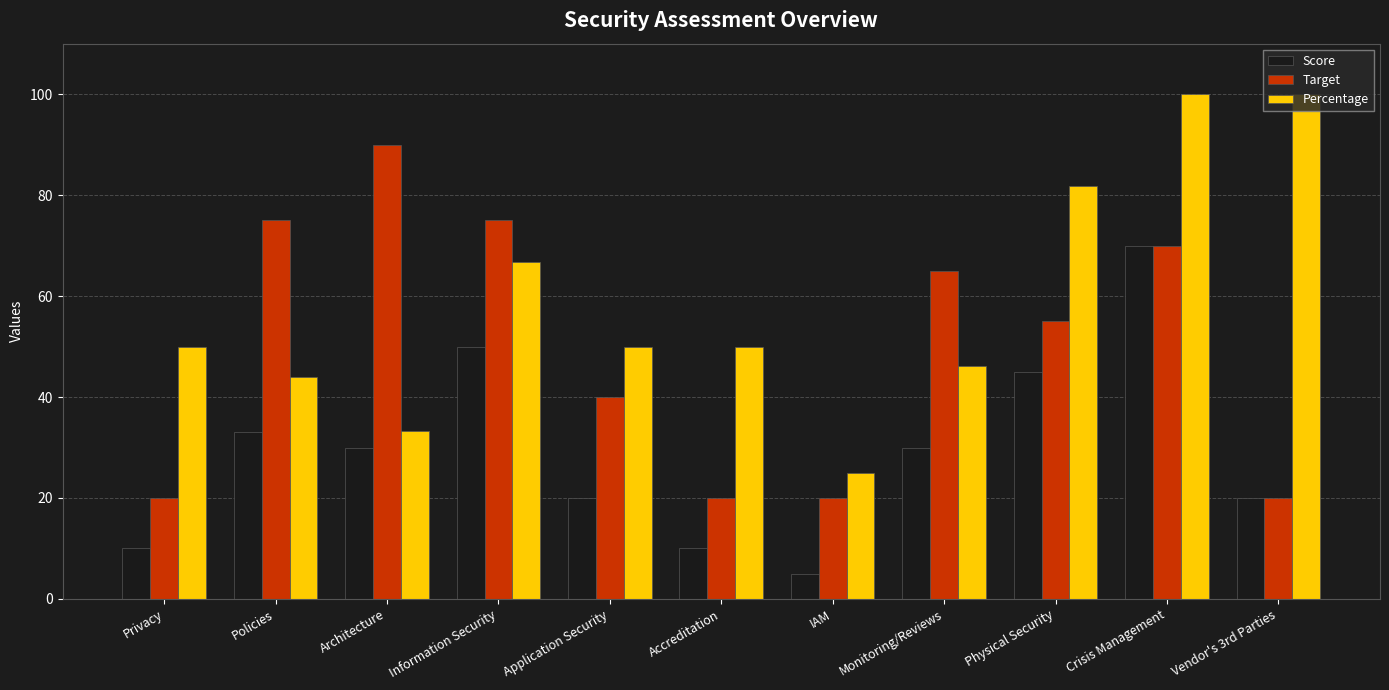

How many data points does each series have?

11